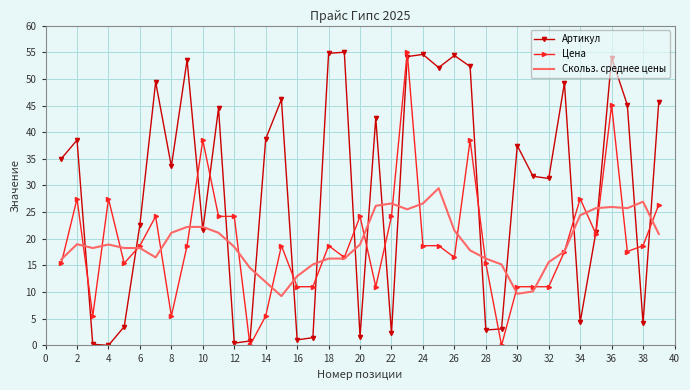

What is the maximum value for Цена?

55.0